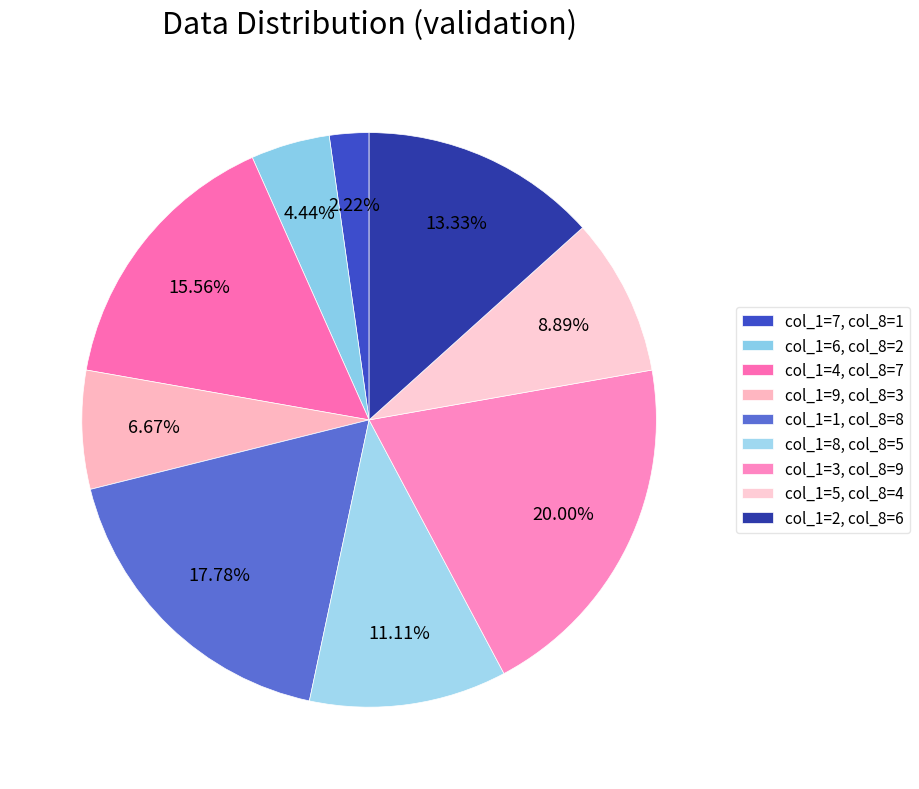

Count the number of slices in the pie.

9